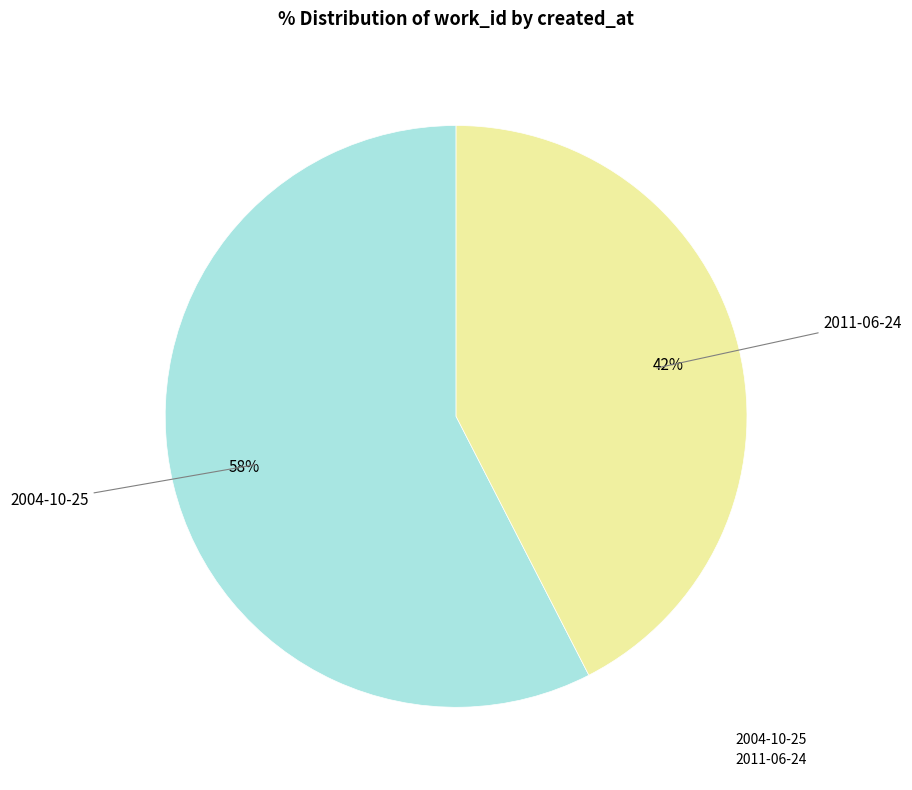

To the nearest percent, what is the average slice percentage?

50%